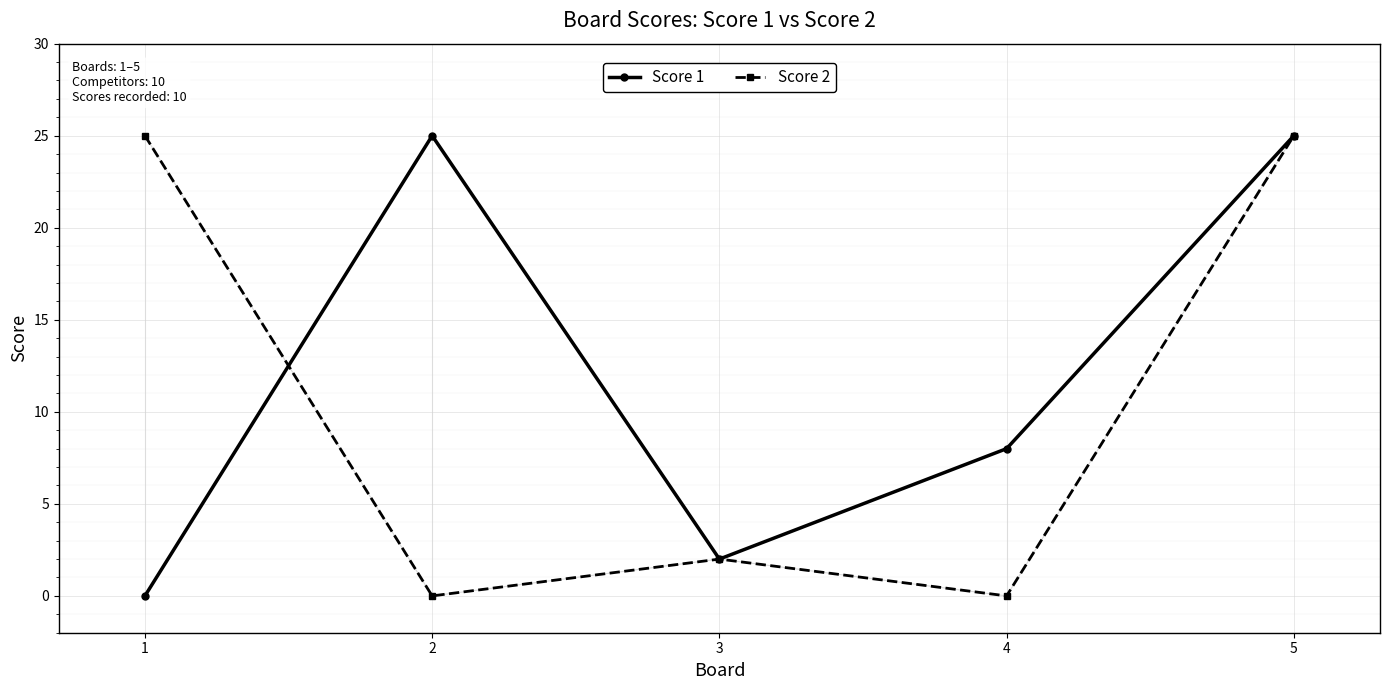

What is the highest value of the Score 2 series?

25